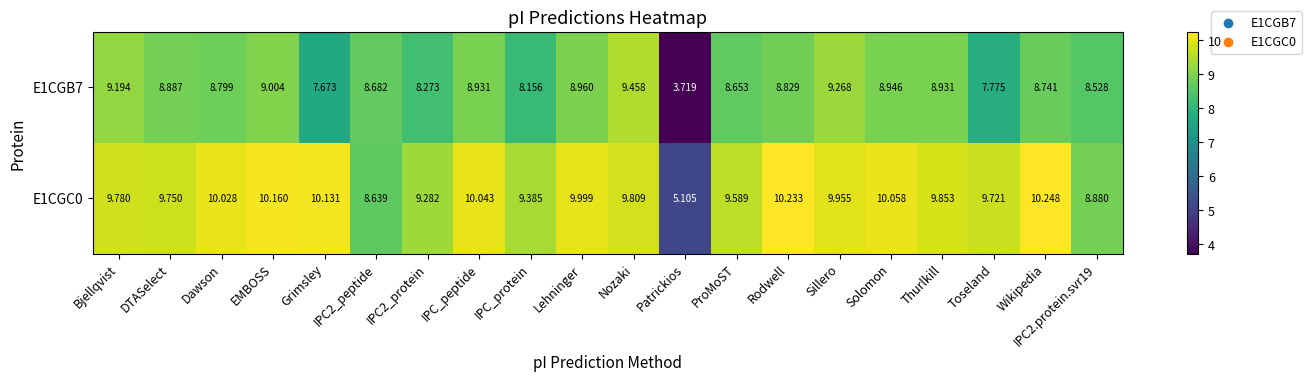

Is the value of E1CGB7 at Thurlkill greater than the value of E1CGC0 at Lehninger?

No